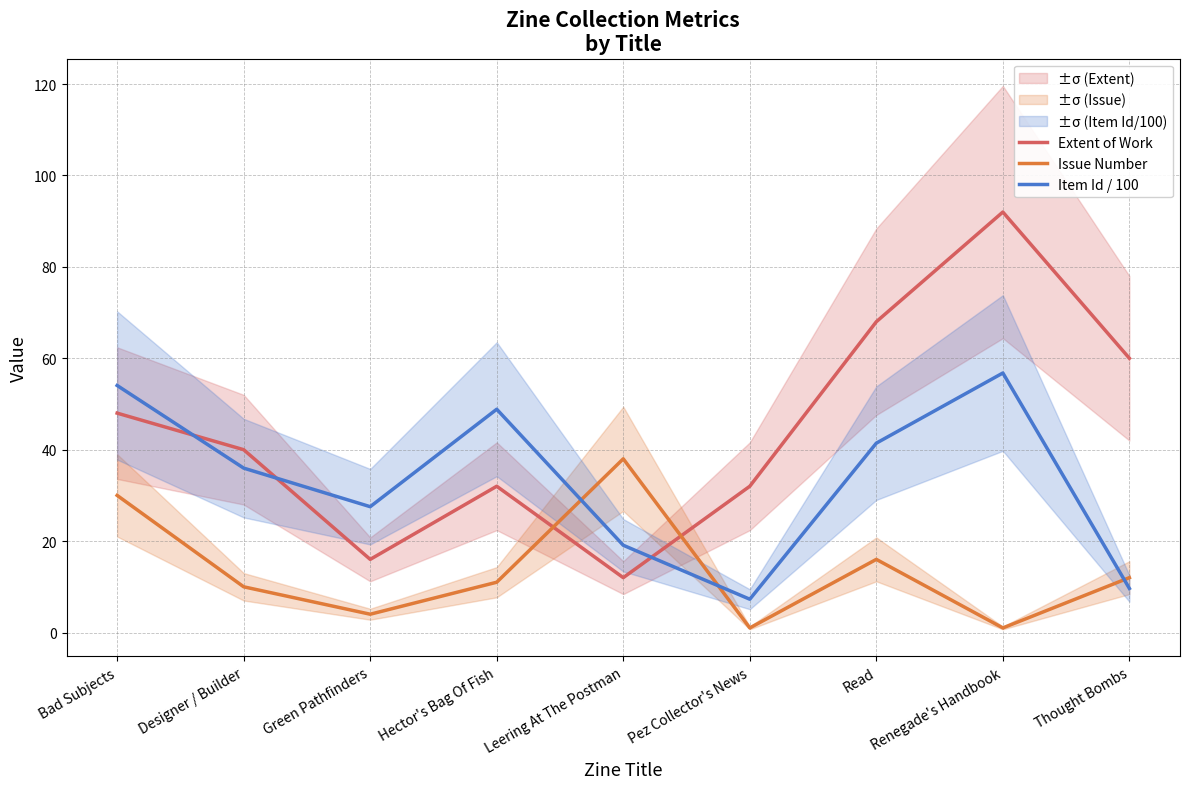

How many times do Item Id / 100 and Extent of Work cross each other?

3